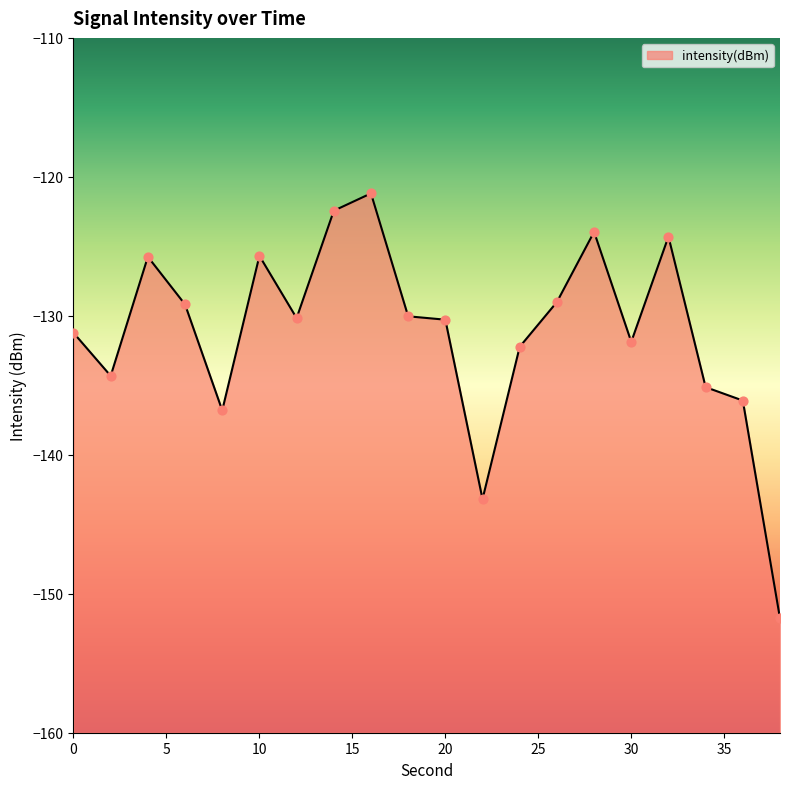

What is the change in value from 10 to 22?

-17.5